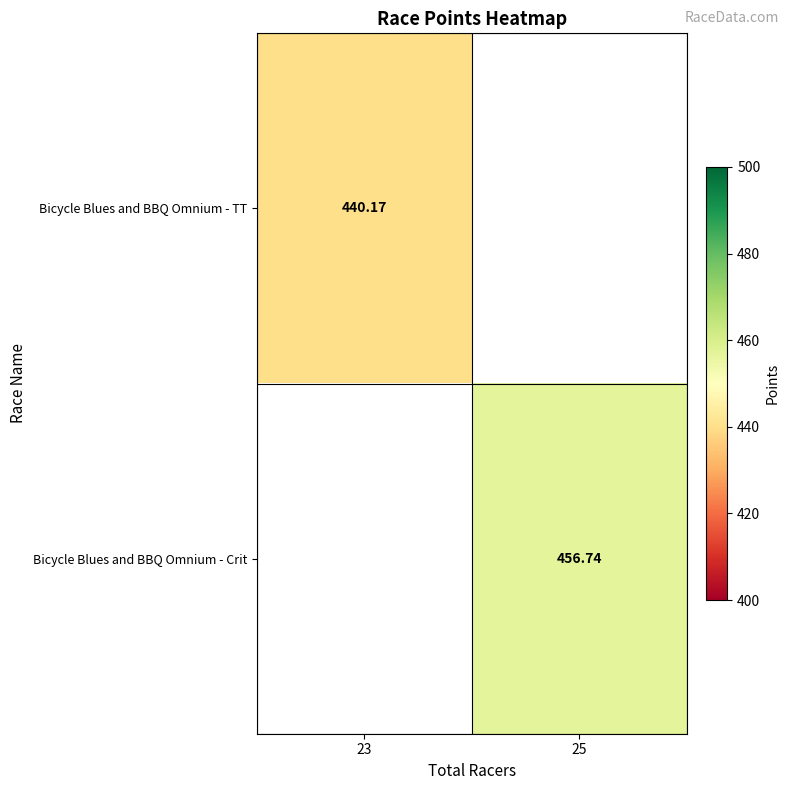

What is the smallest value displayed?

440.2